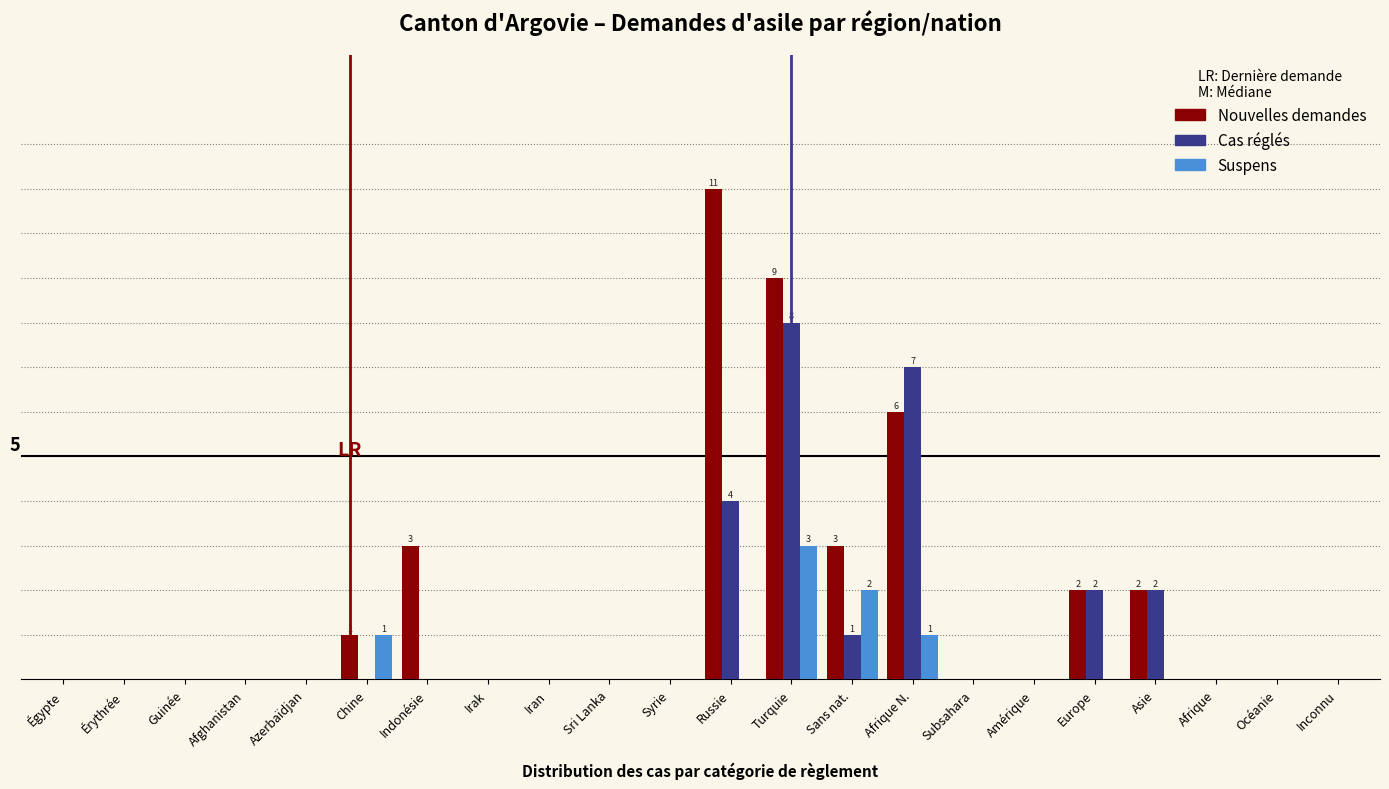

What are all the series names shown in the legend?

Nouvelles demandes, Cas réglés, Suspens